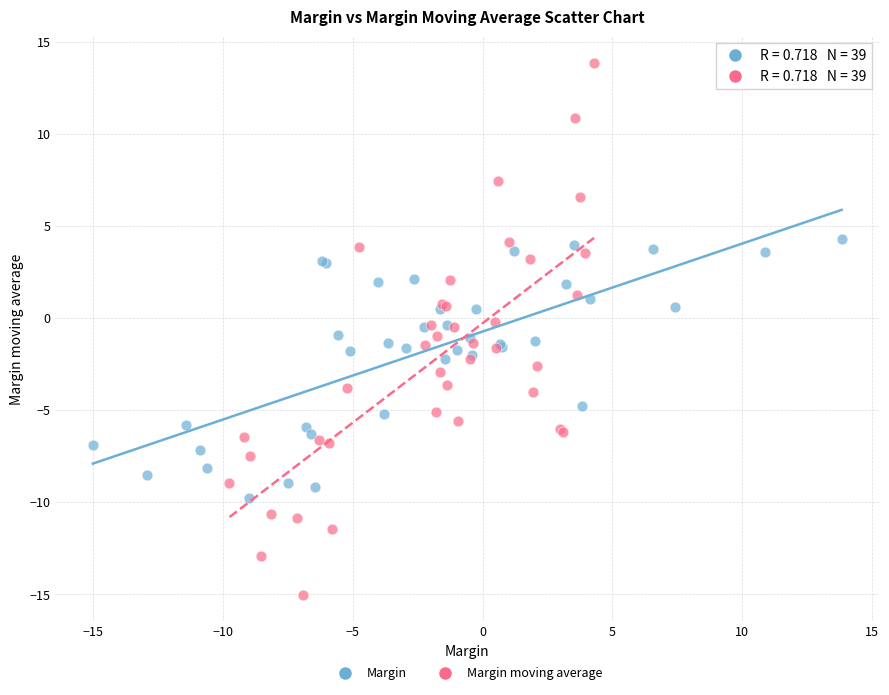

Which series has the widest spread of Y values?

Margin moving average